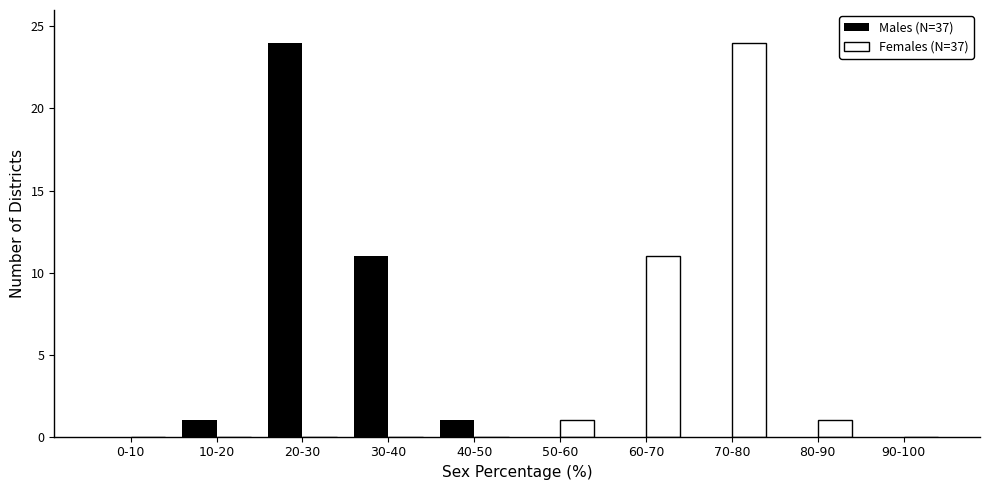

Reading left to right, list all the values displayed in this chart.

Males (N=37): 0-10=0	10-20=1	20-30=24	30-40=11	40-50=1	50-60=0	60-70=0	70-80=0	80-90=0	90-100=0
Females (N=37): 0-10=0	10-20=0	20-30=0	30-40=0	40-50=0	50-60=1	60-70=11	70-80=24	80-90=1	90-100=0